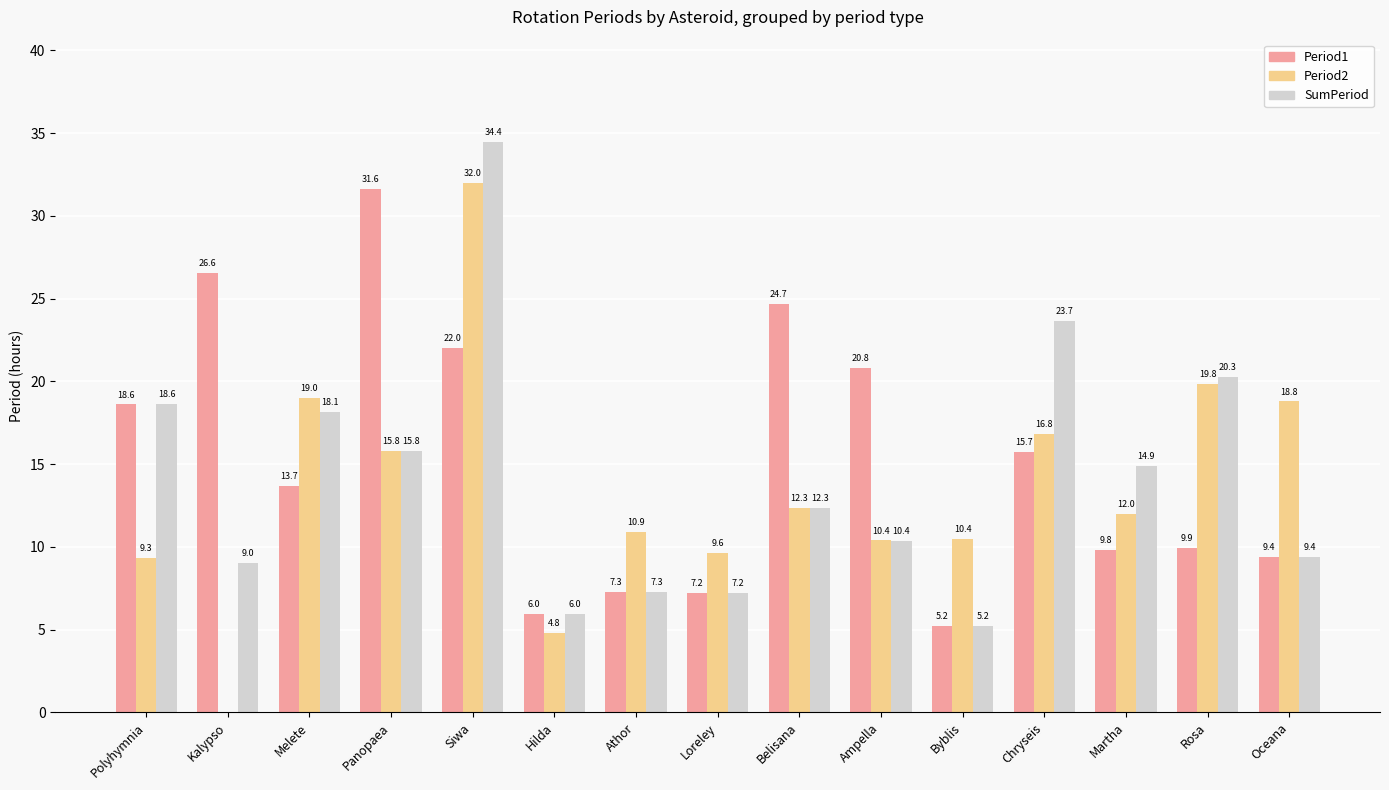

Between Siwa and Athor, which series saw the biggest shift?

SumPeriod